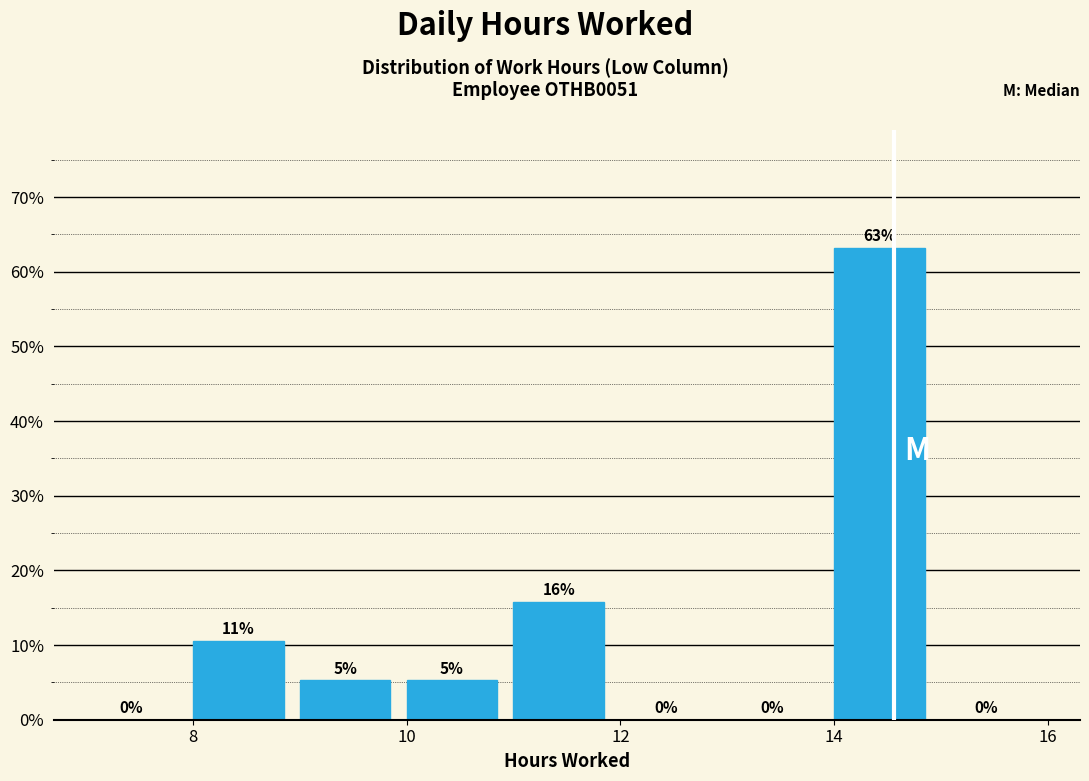

Over which range of the x-axis is the bar tallest?

14 to 15